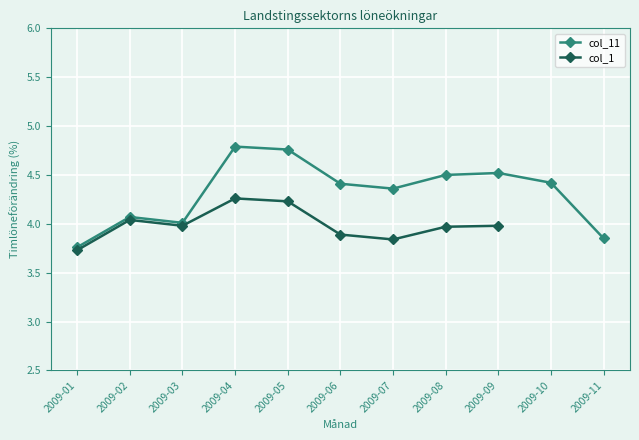

Where is the data nearest to the value 4?

2009-03